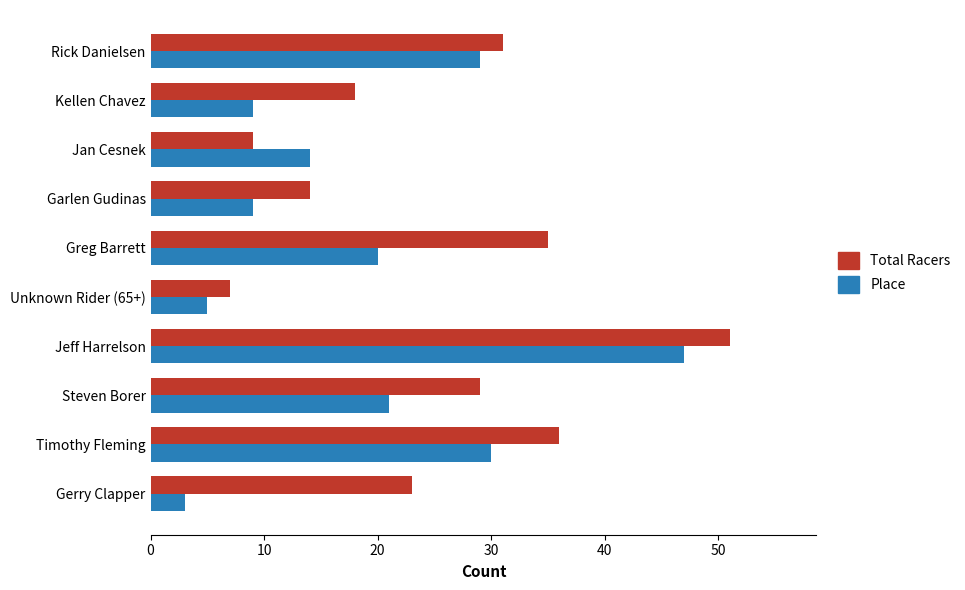

Is the value of Total Racers at Jeff Harrelson greater than the value of Place at Greg Barrett?

Yes